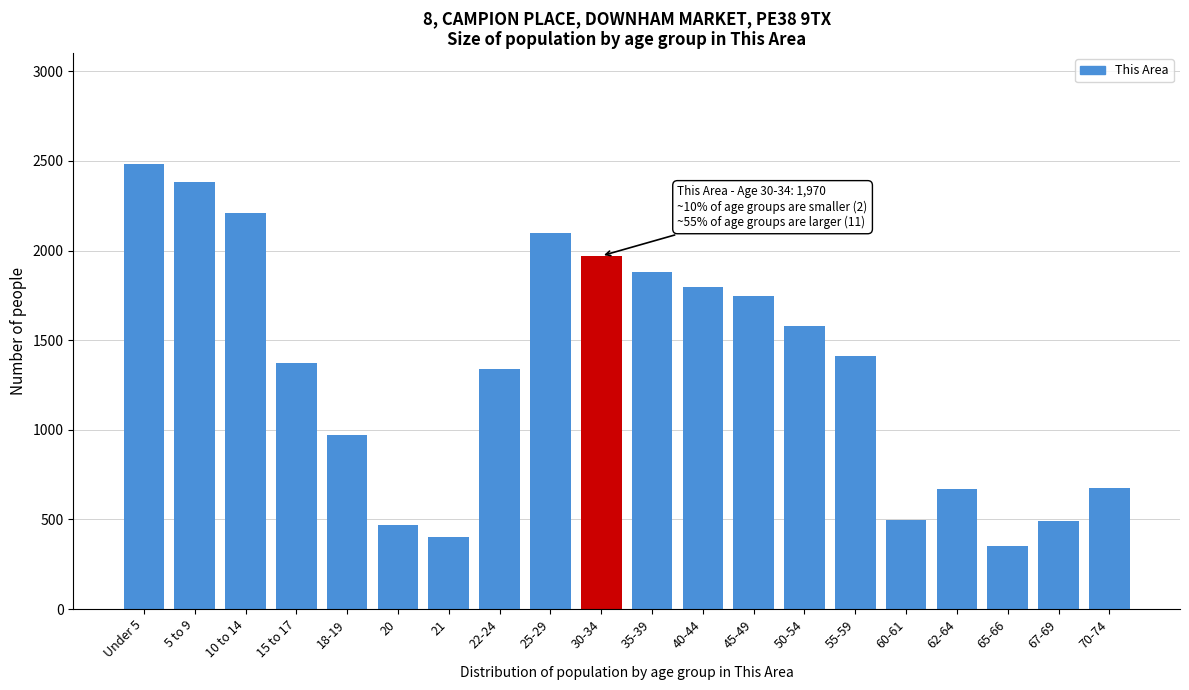

What is the approximate value at Under 5?

2481